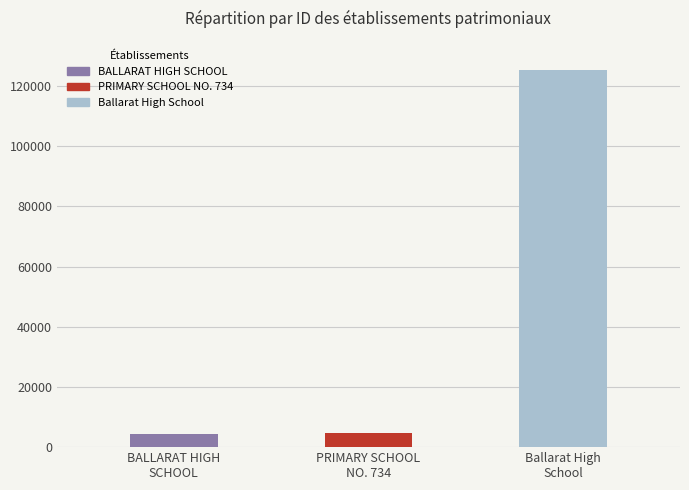

How many values are below 4614?

1